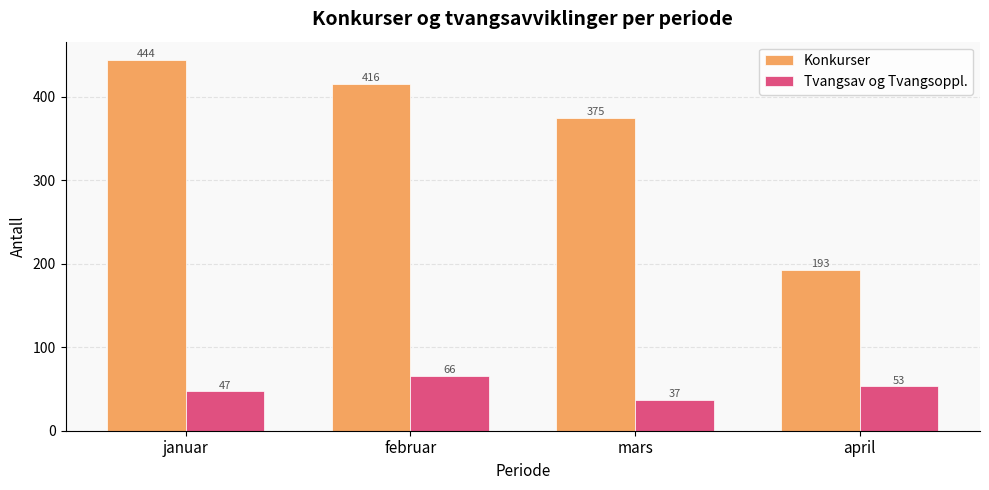

Which category has the highest value in the Konkurser series?

januar